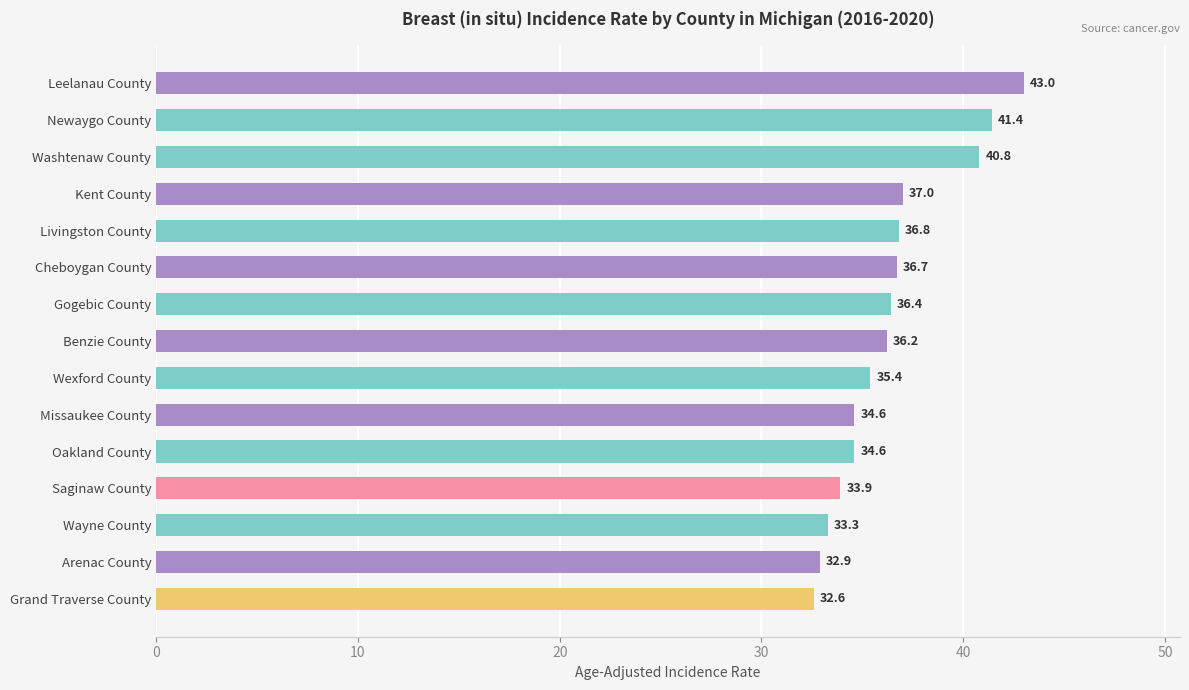

What is the difference between the maximum and second lowest values?

10.1